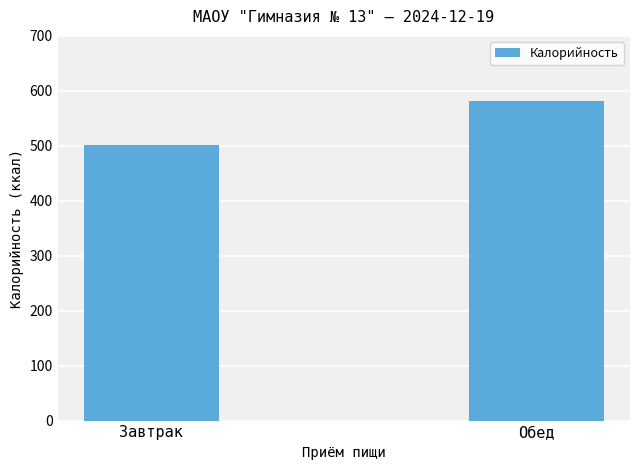

What is the sum of the values at Обед and Завтрак?

1083.0